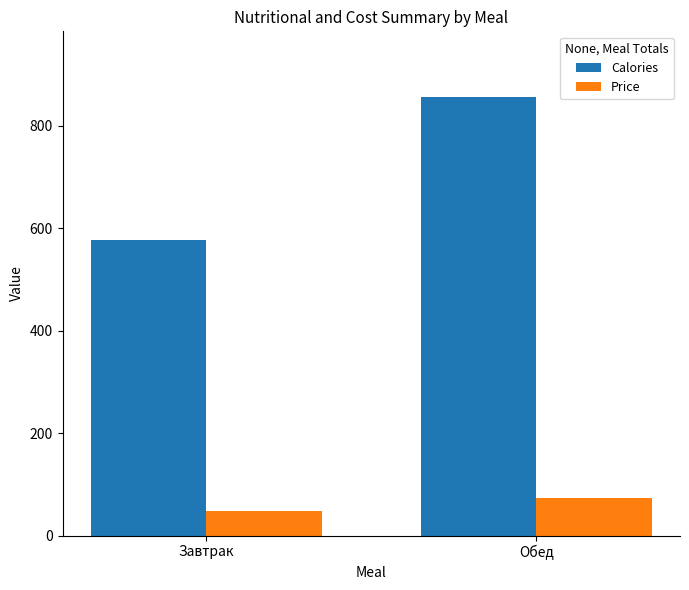

What position from the right is Обед?

1